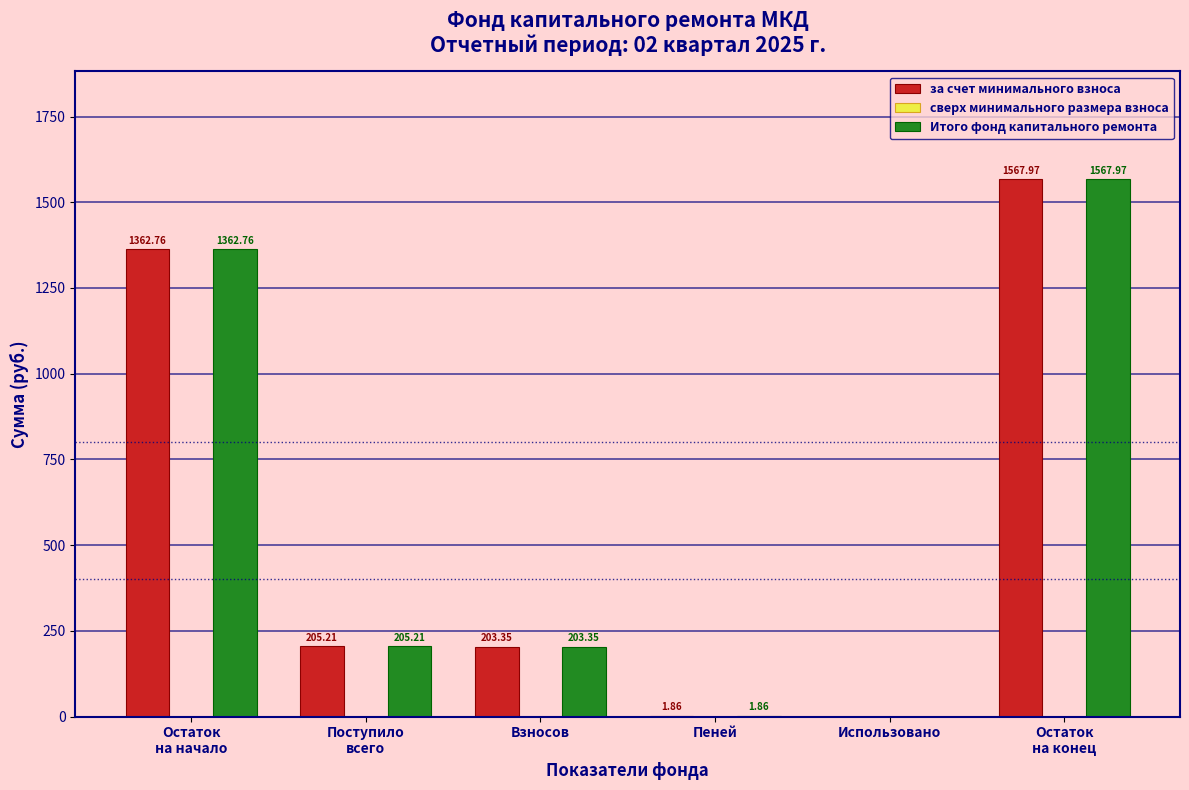

What is the total value across all series at Пеней?

3.7